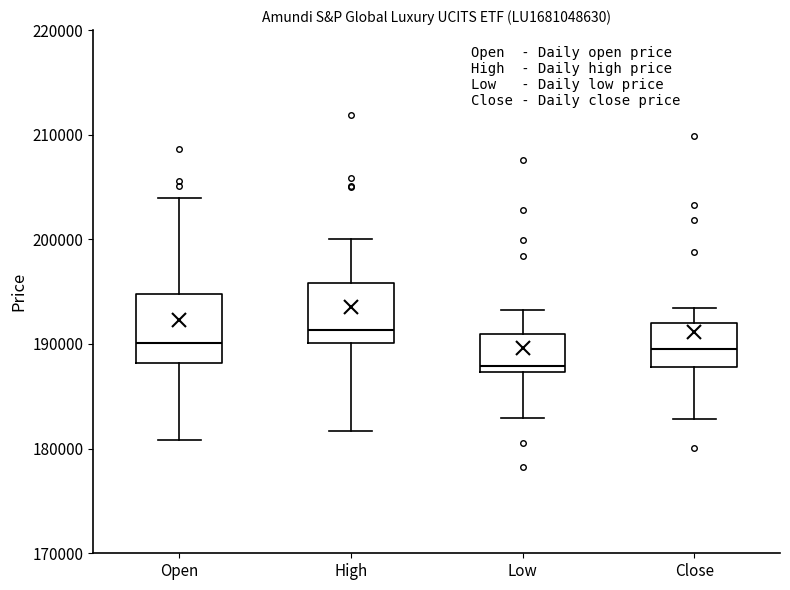

Where is the lower edge of the box for High on the y-axis? The values are not printed on the chart, so give them approximately, as read against the axis.

190000